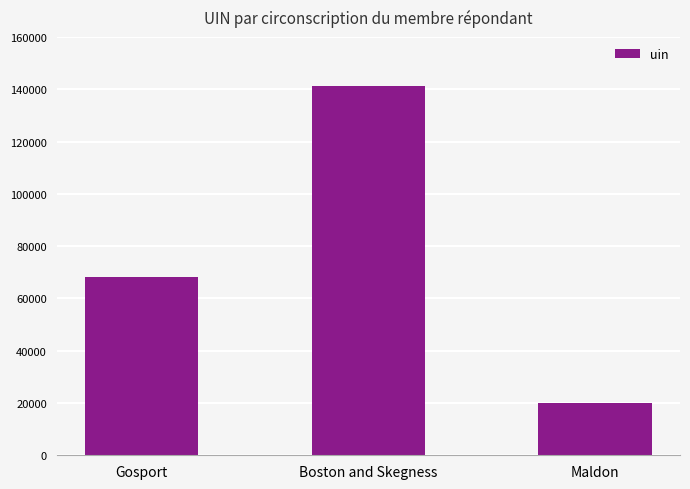

Between Maldon and Gosport, which is larger?

Gosport